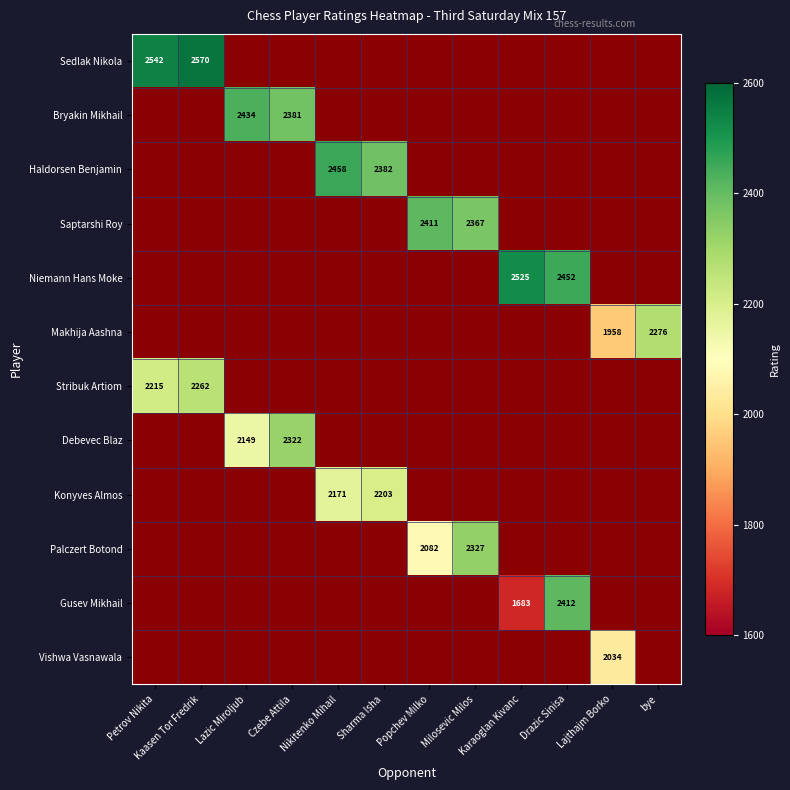

How many distinct data groups are displayed?

12